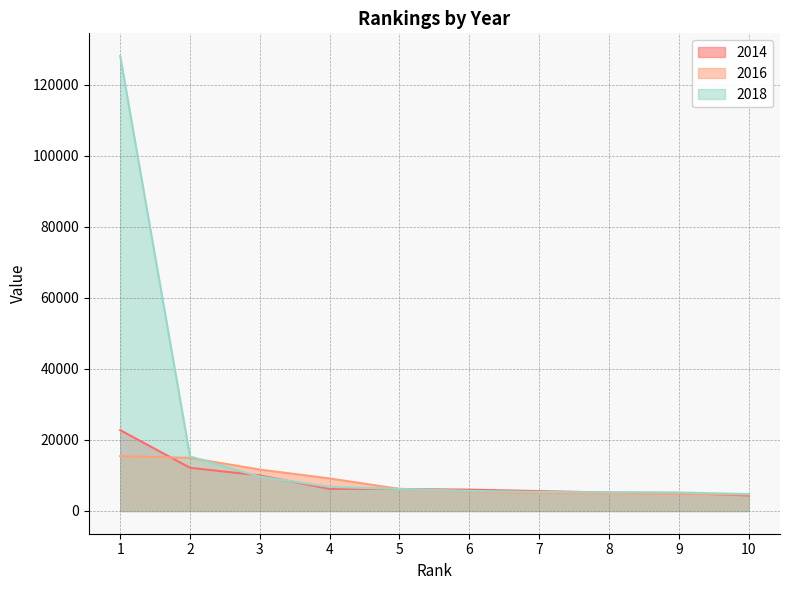

At which label is 2014 closest to 13562?

2